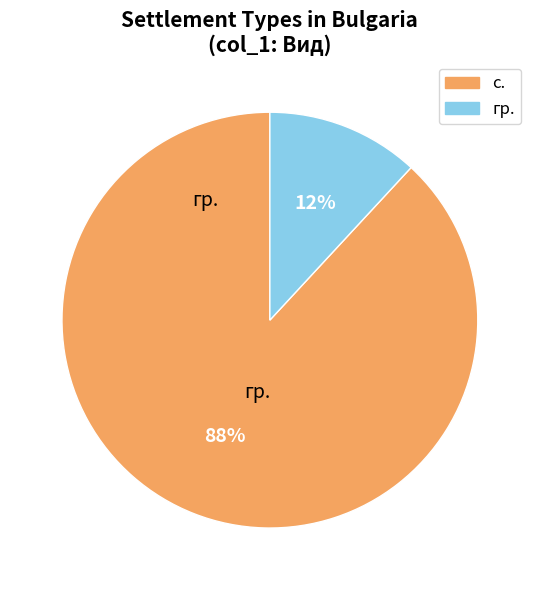

Is the sum of с. and гр. greater than half?

Yes